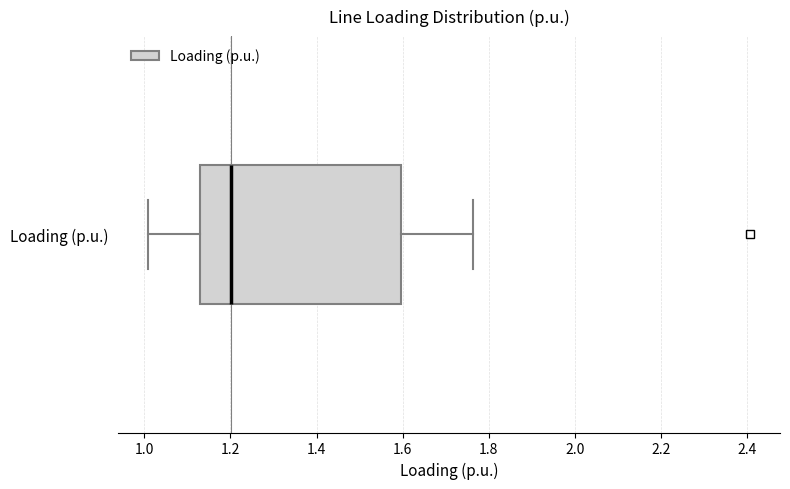

Read this box plot against the x-axis: the position of the median line, the range covered by the box, and the ends of both whiskers. The values are not printed on the chart, so give them approximately, as read against the axis.

median 1.20, box 1.12 to 1.60, whiskers 1.00 to 1.76